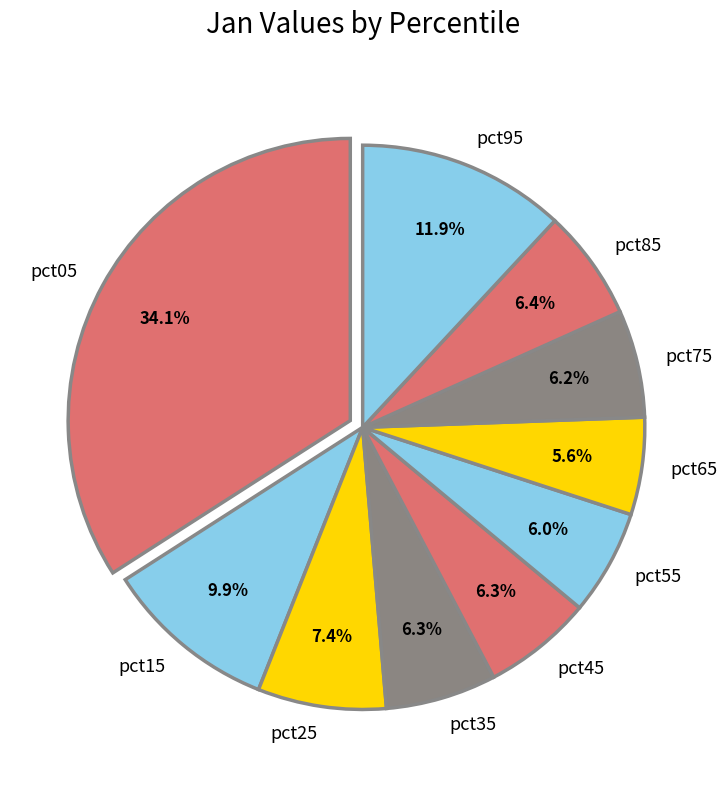

To the nearest percent, what portion does pct55 represent?

6%